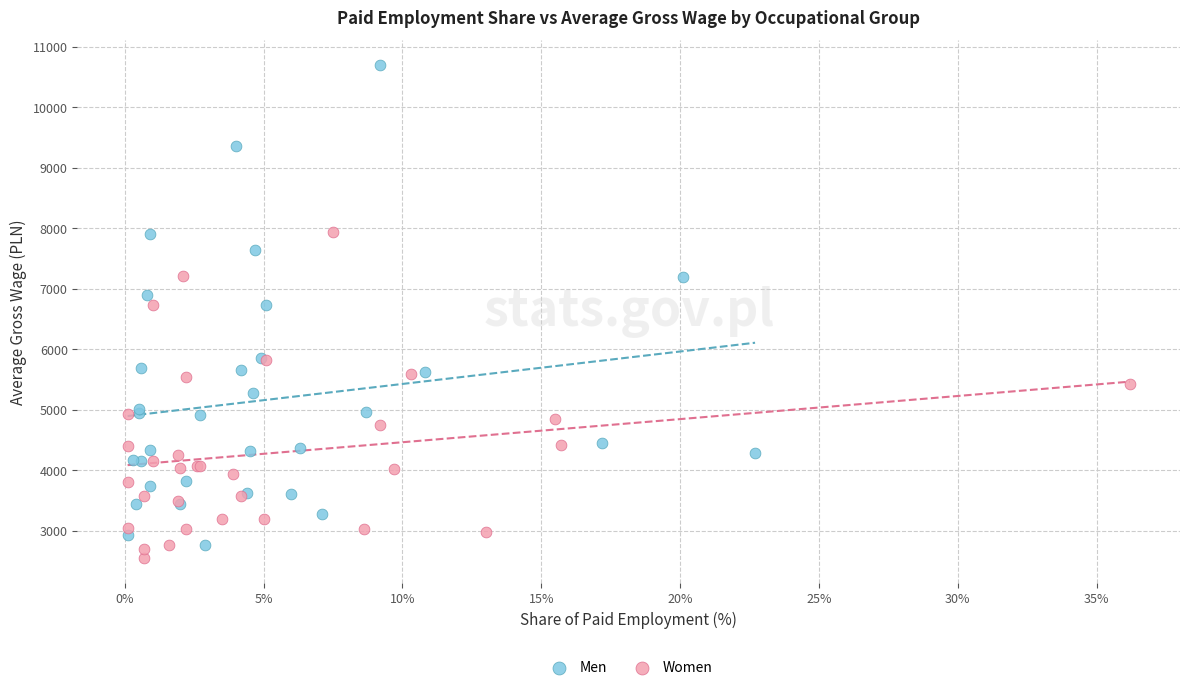

Which series reaches the minimum Y coordinate?

Women